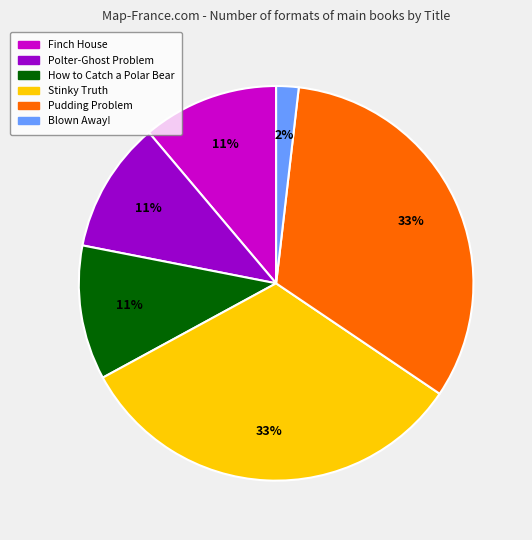

To the nearest percent, what percentage of the pie is Polter-Ghost Problem?

11%